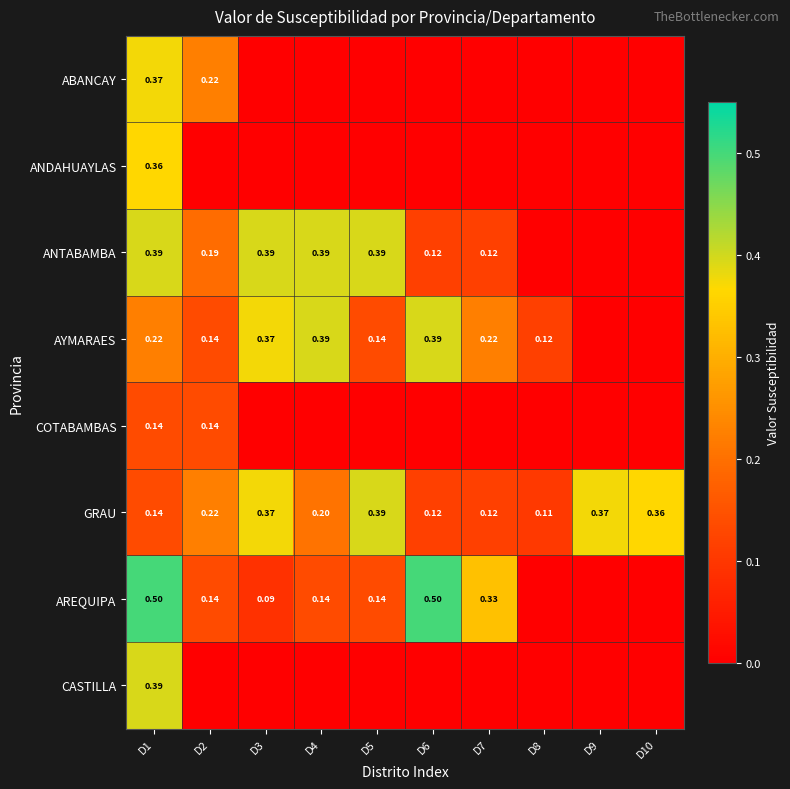

Is the value of GRAU at D4 greater than the value of ANTABAMBA at D6?

Yes